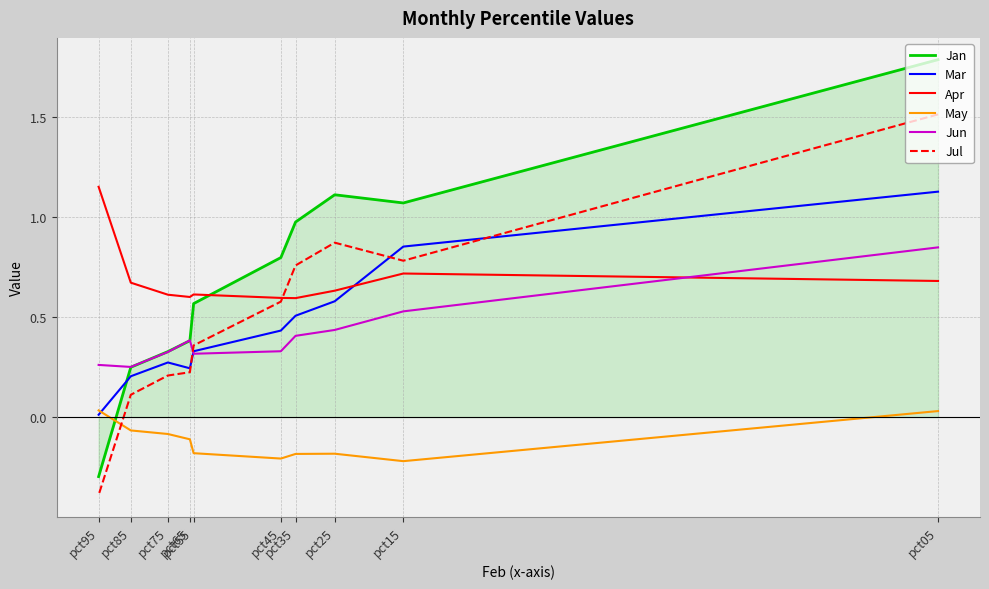

Between pct25 and pct65, which series saw the biggest shift?

Jan